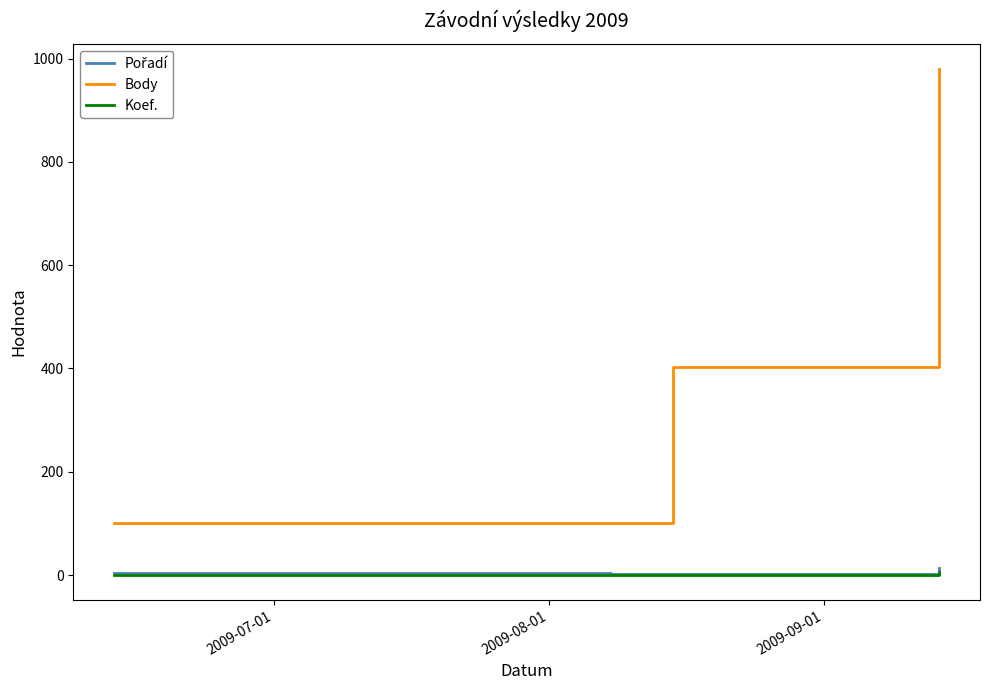

Which series has the largest total across all categories?

Body